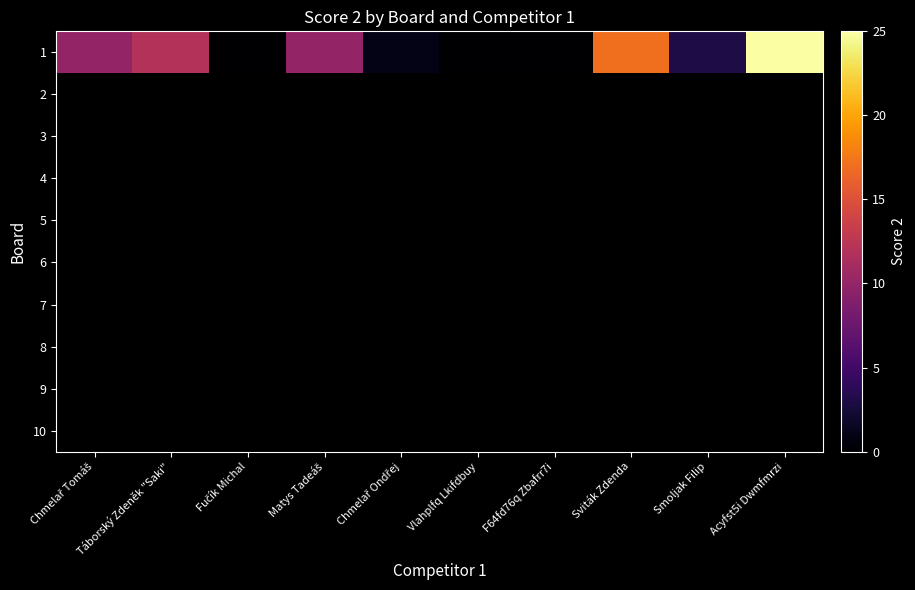

Rank the categories by 8 value from highest to lowest.

Chmelař Tomáš, Táborský Zdeněk "Saki", Fučík Michal, Matys Tadeáš, Chmelař Ondřej, Vlahplfq Lkifdbuy, F64fd76q Zbafrr7i, Sviták Zdenda, Smoljak Filip, Acyfst5i Dwmfmrzi